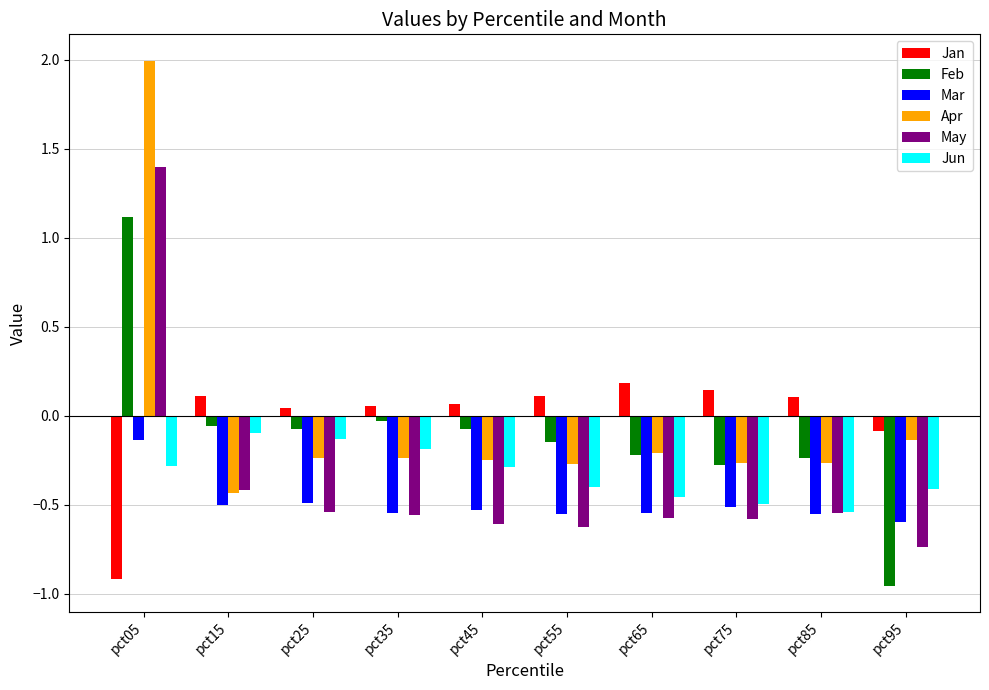

Count the number of categories in the chart.

10